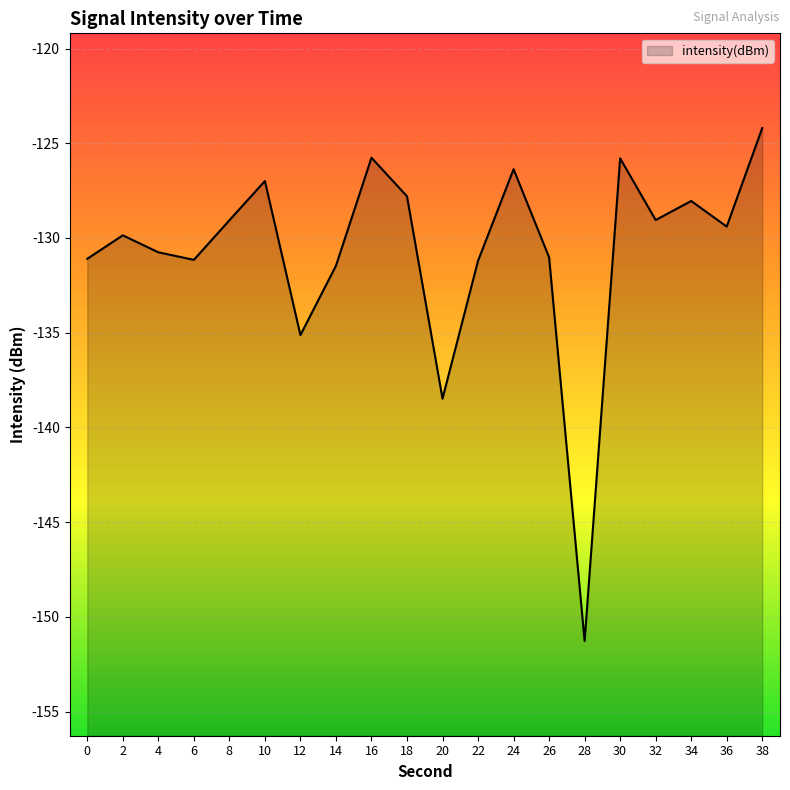

The chart shows a value of -69.2 at 8. True or false?

False